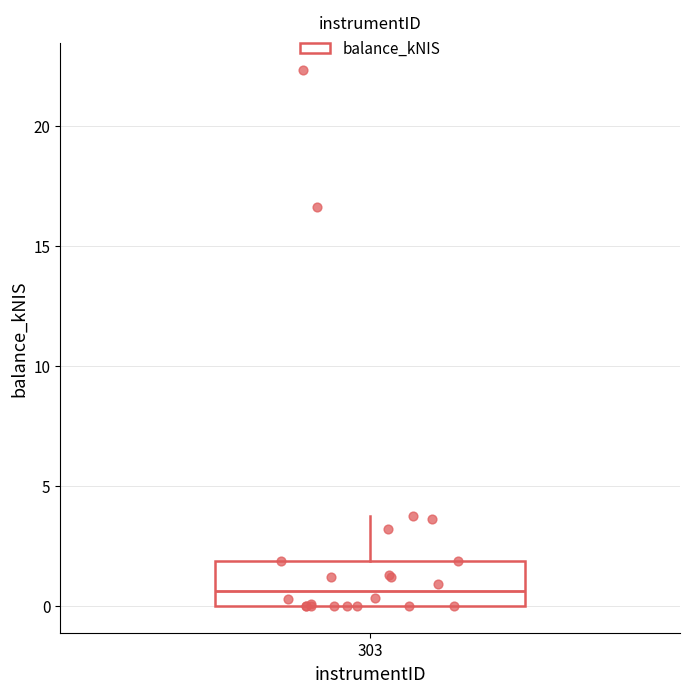

Transcribe this box plot: give where the median line is, the range the box spans, and where the two whiskers end, as read against the y-axis. The values are not printed on the chart, so give them approximately, as read against the axis.

median 0.5, box 0.0 to 2.0, whiskers 0.0 to 3.5